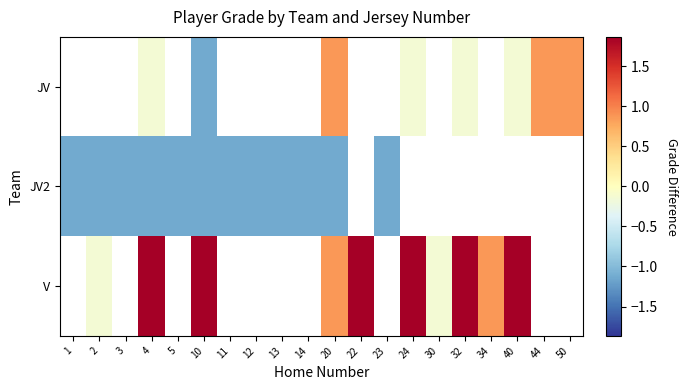

Which has a higher value, 34 or 10?

10